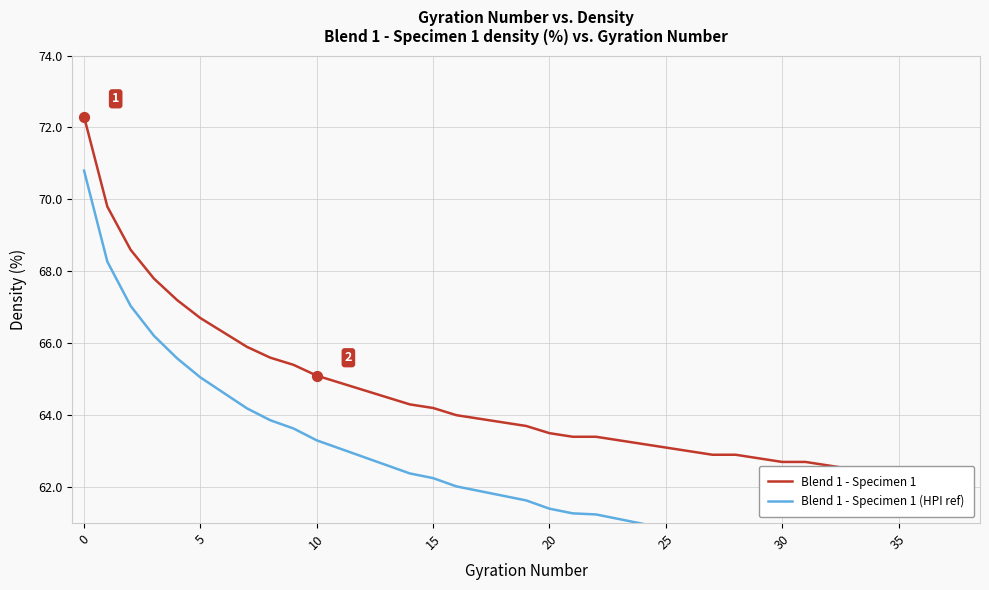

Is the value of Blend 1 - Specimen 1 (HPI ref) at 31 greater than the value of Blend 1 - Specimen 1 at 38?

No